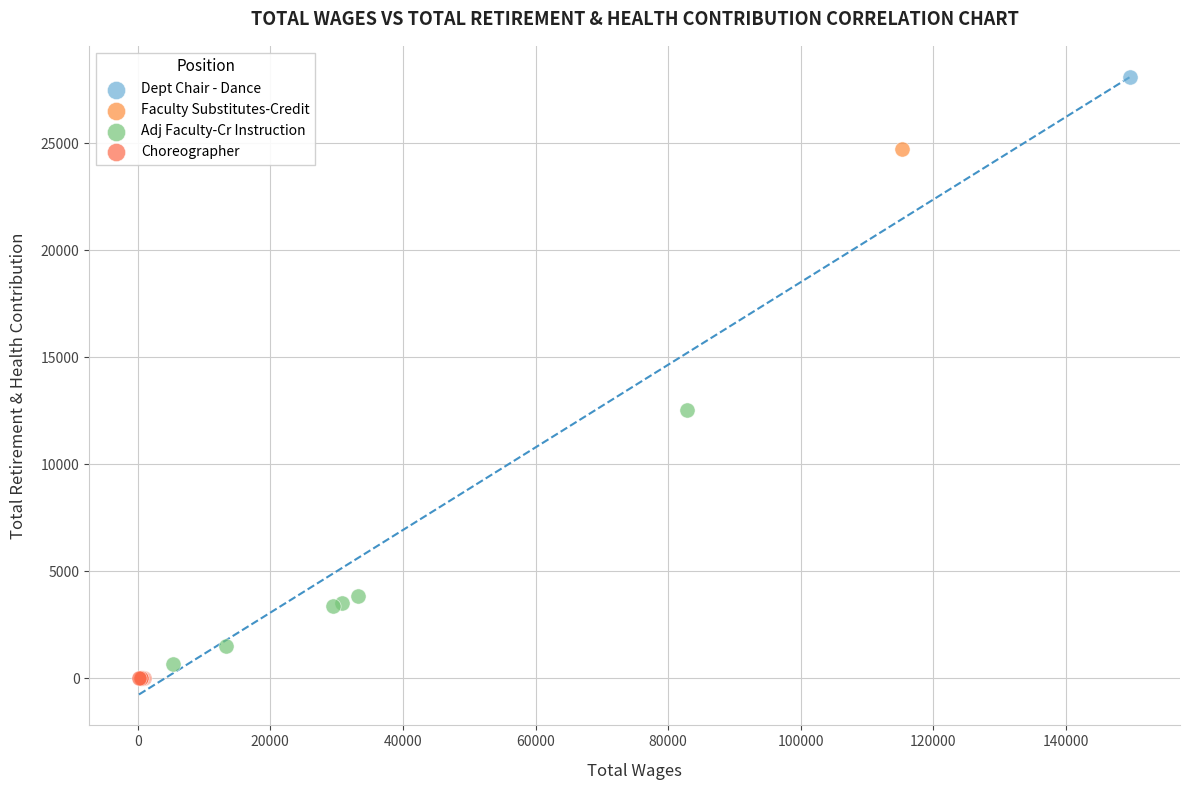

What are all the series names shown in the legend?

Dept Chair - Dance, Faculty Substitutes-Credit, Adj Faculty-Cr Instruction, Choreographer